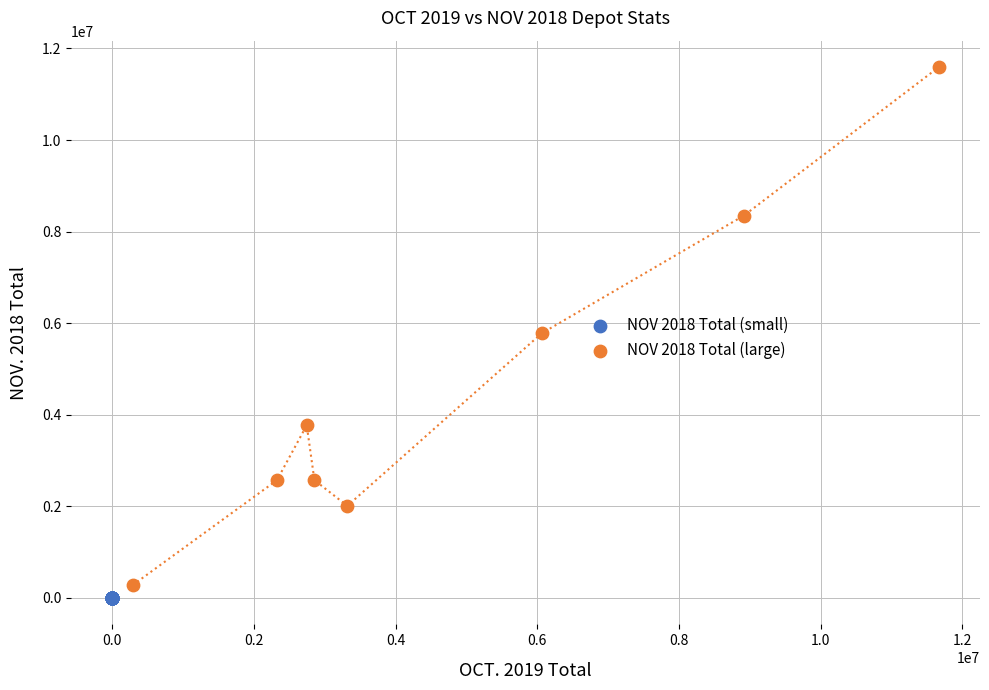

Which series reaches the minimum Y coordinate?

NOV 2018 Total (small)